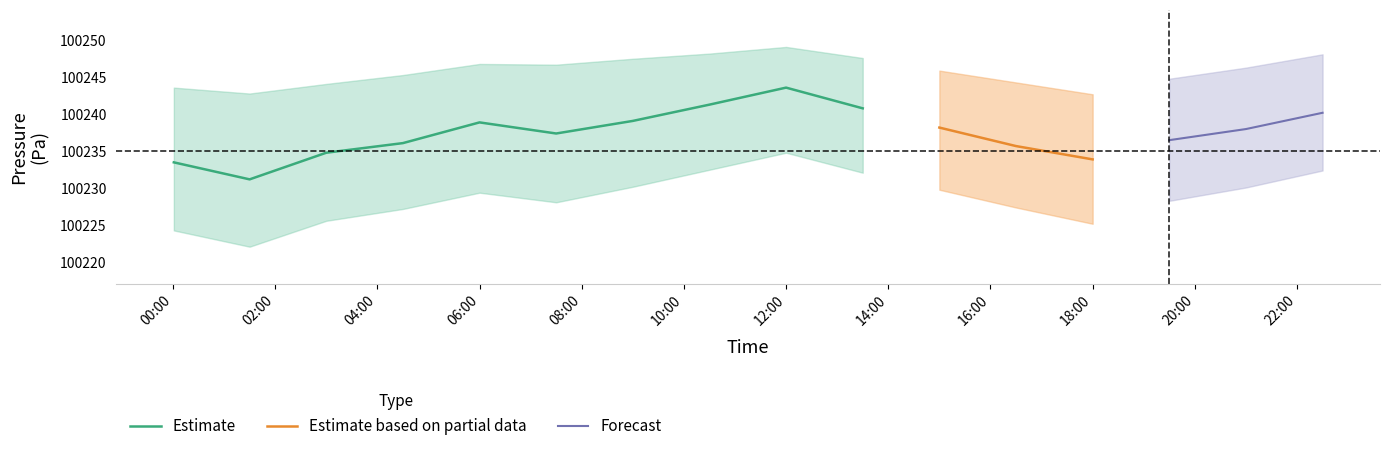

Is it true that pressure_lower equals 158895.1 at 3?

False